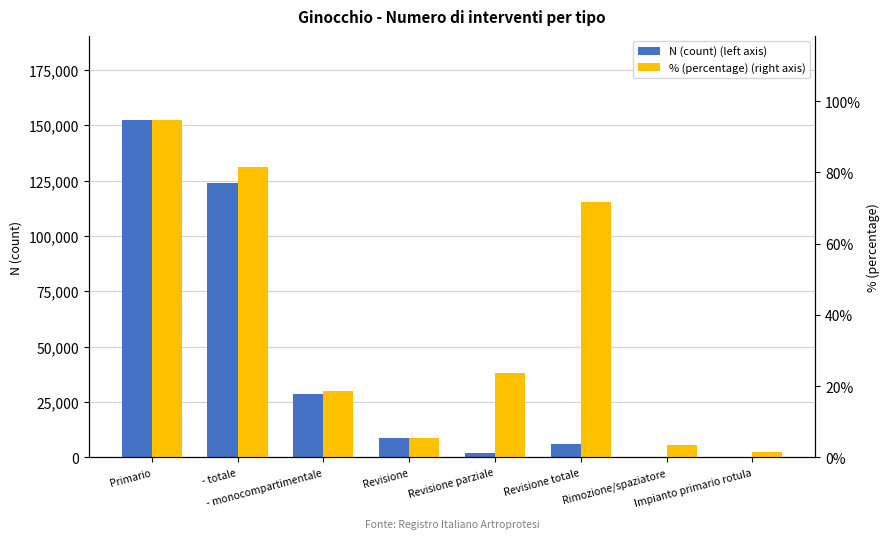

What is the average value of the % (percentage) (right axis) series?

37.5